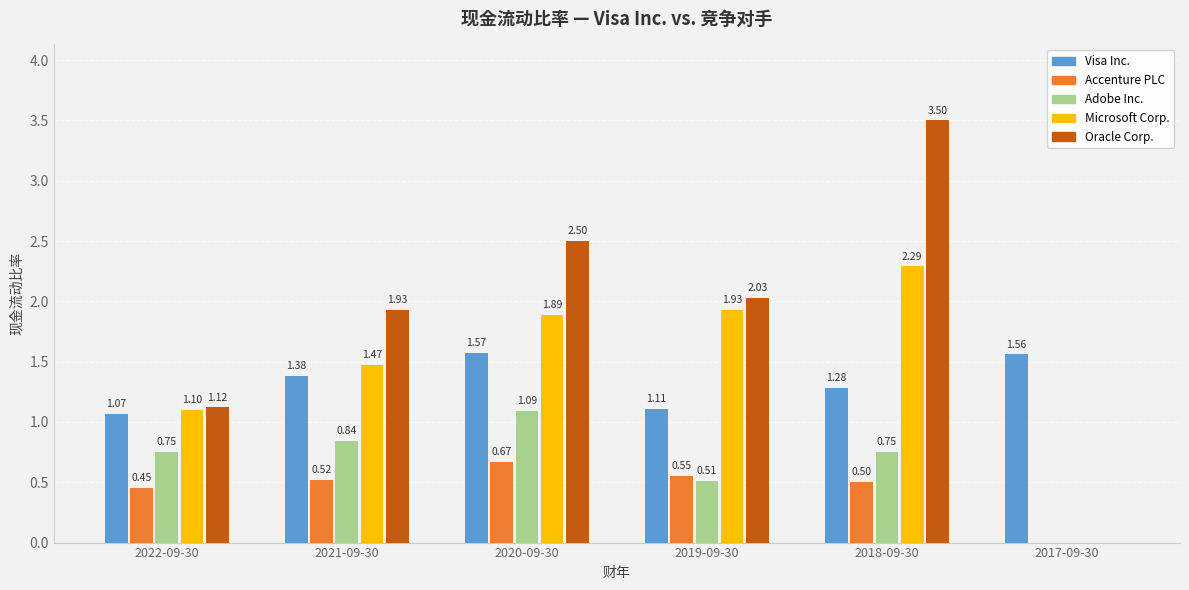

Where is Adobe Inc. nearest to the value 0?

2017-09-30